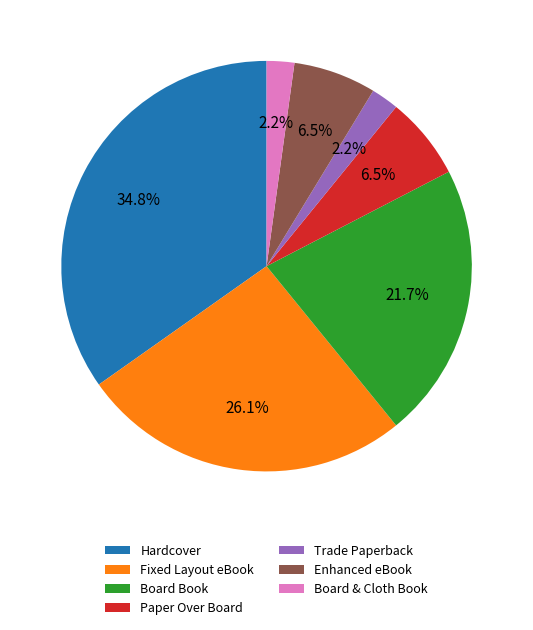

The Fixed Layout eBook slice represents 26% of the pie. True or false?

True